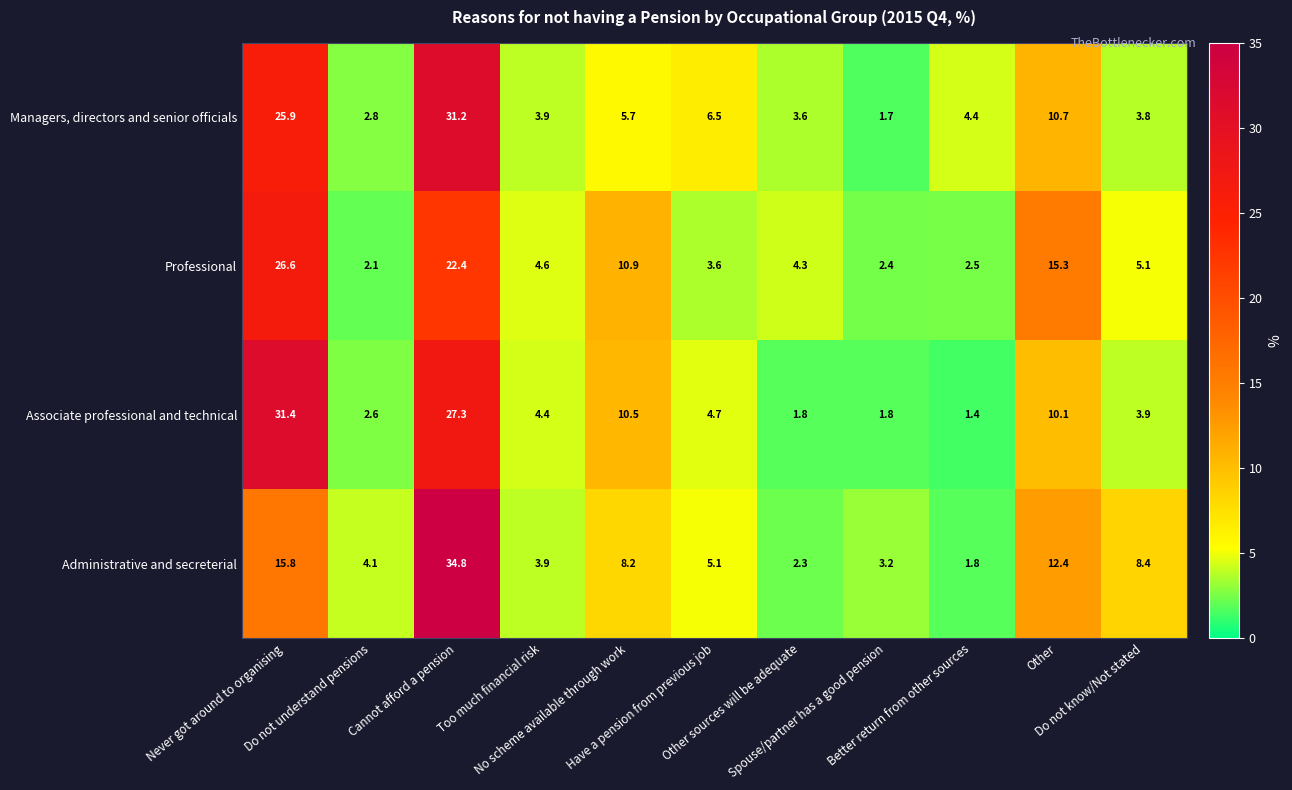

Rank the series by their maximum value, from highest to lowest.

Administrative and secreterial, Associate professional and technical, Managers, directors and senior officials, Professional